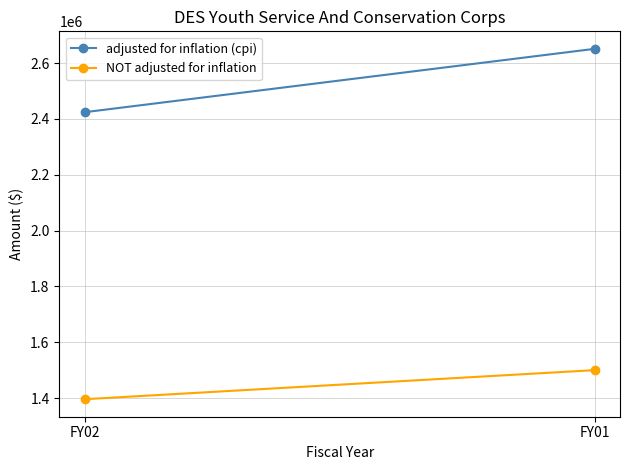

Reading right to left, list all the values displayed in this chart.

adjusted for inflation (cpi): 2650995	2424091
NOT adjusted for inflation: 1500000	1395900